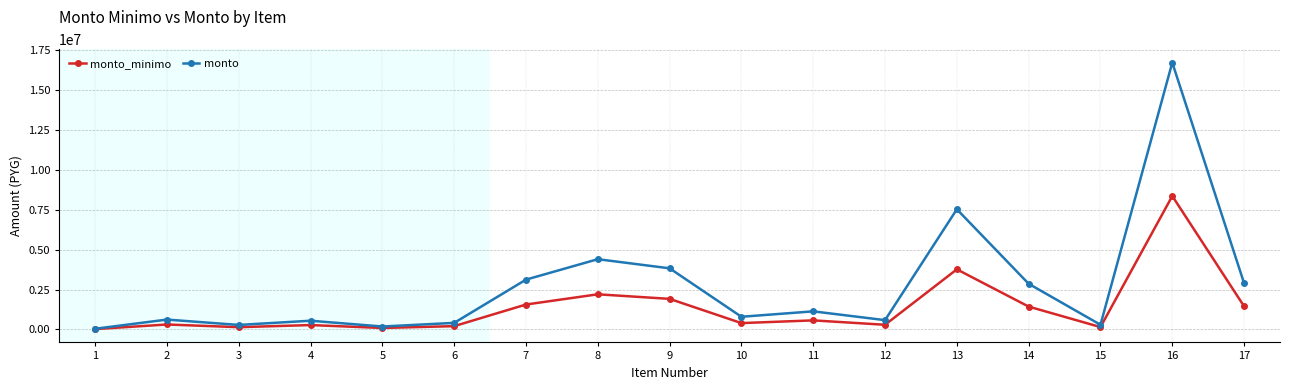

How many lines are shown in the chart?

2